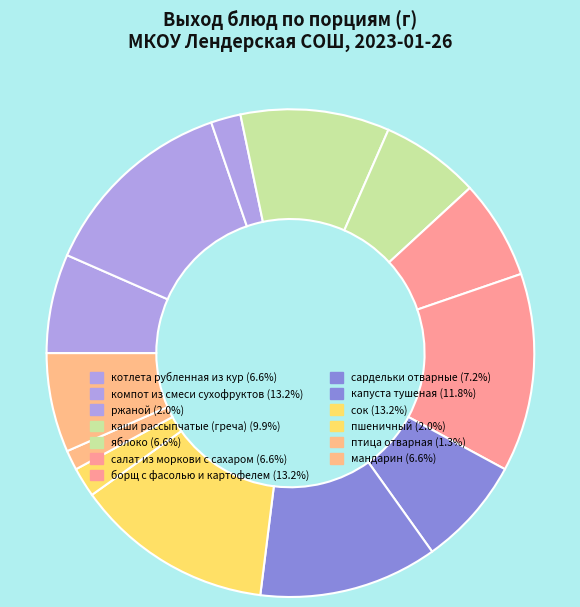

Which category has the biggest portion of the pie?

компот из смеси сухофруктов